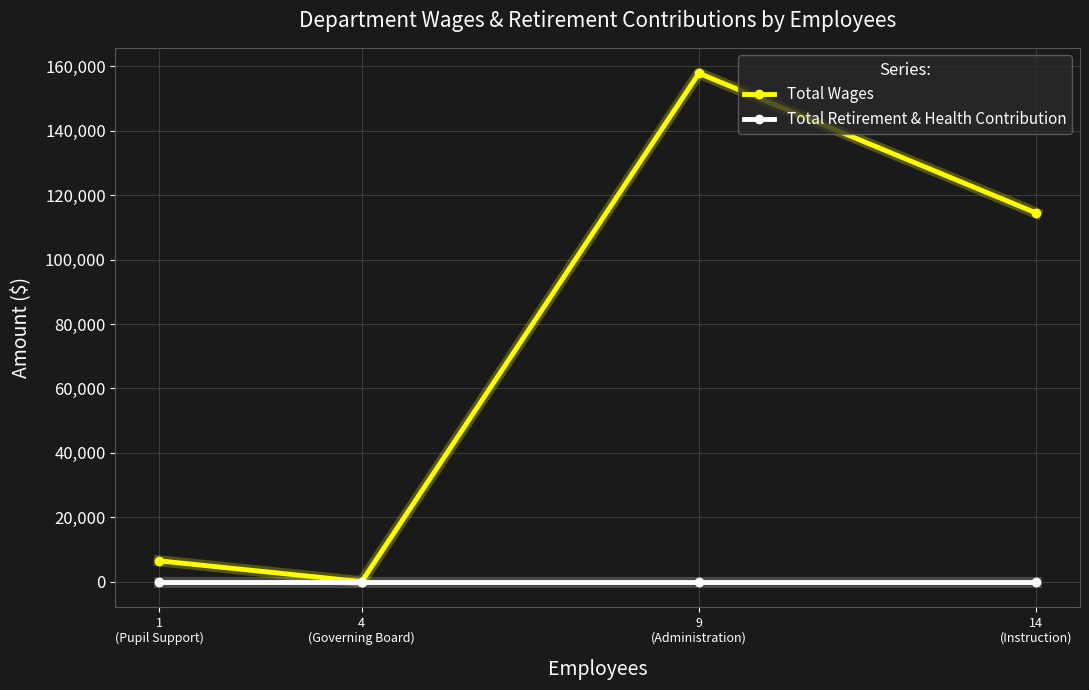

List the series in order of their peak value, lowest first.

Total Retirement & Health Contribution, Total Wages